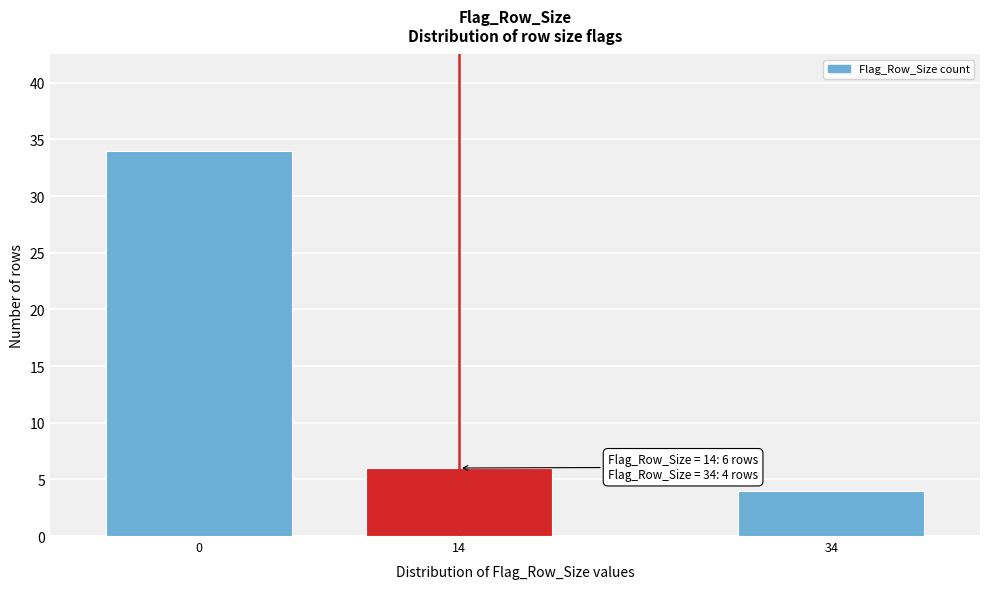

Reading left to right, transcribe all the data shown in this chart.

34	6	4